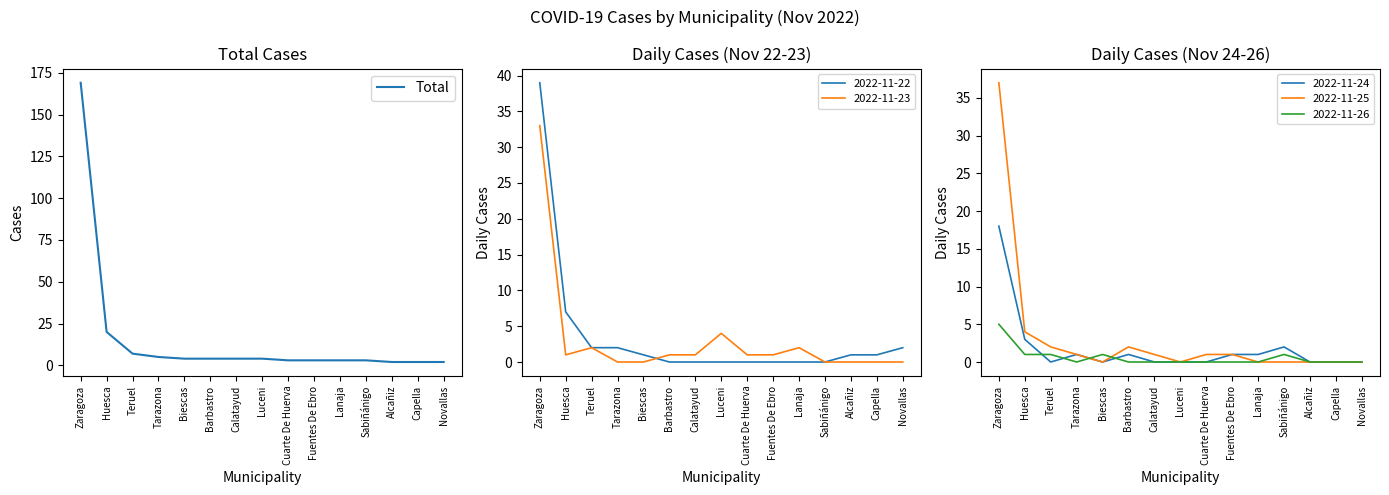

Between Capella and Teruel, which is larger?

Teruel